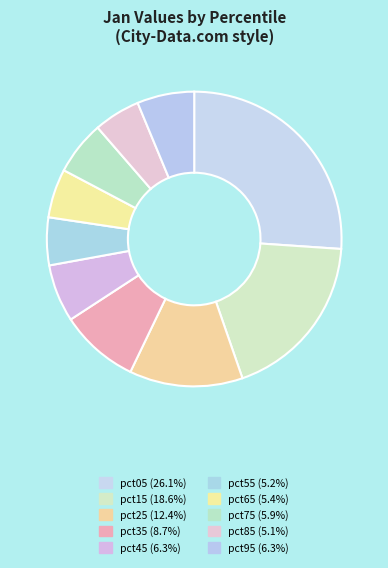

How many slices are in this pie chart?

10